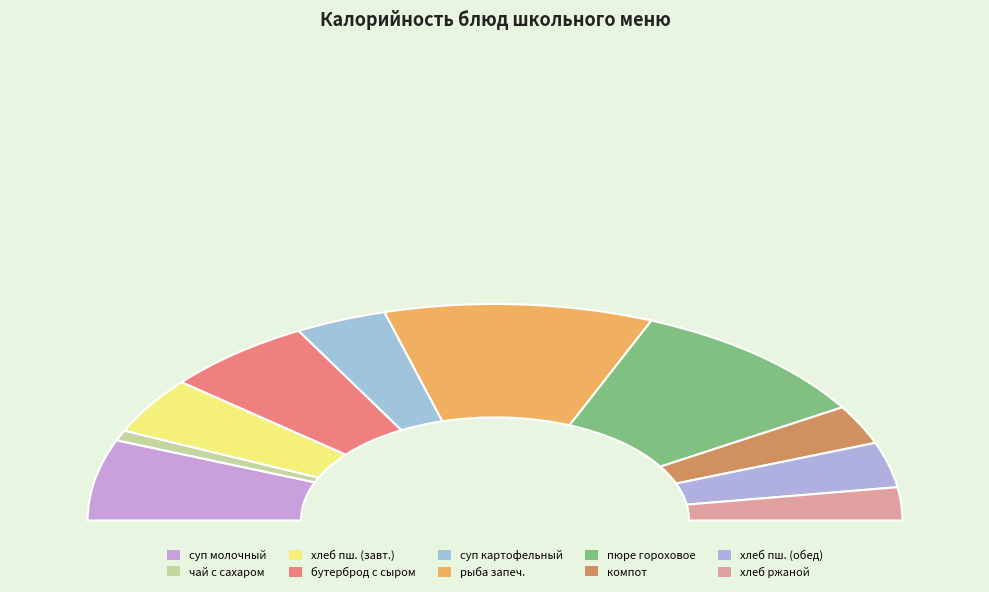

What is the largest slice in the pie chart?

рыба, запеченная в соусе (минтай)